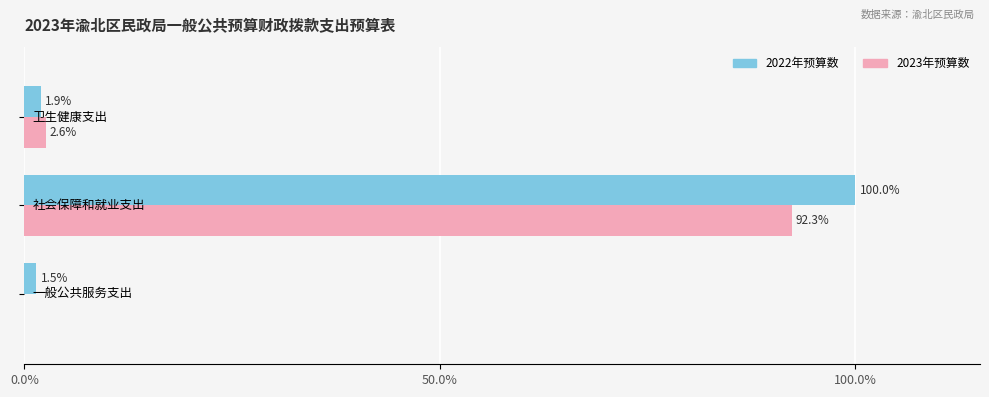

Which series has the largest total across all categories?

2022年预算数